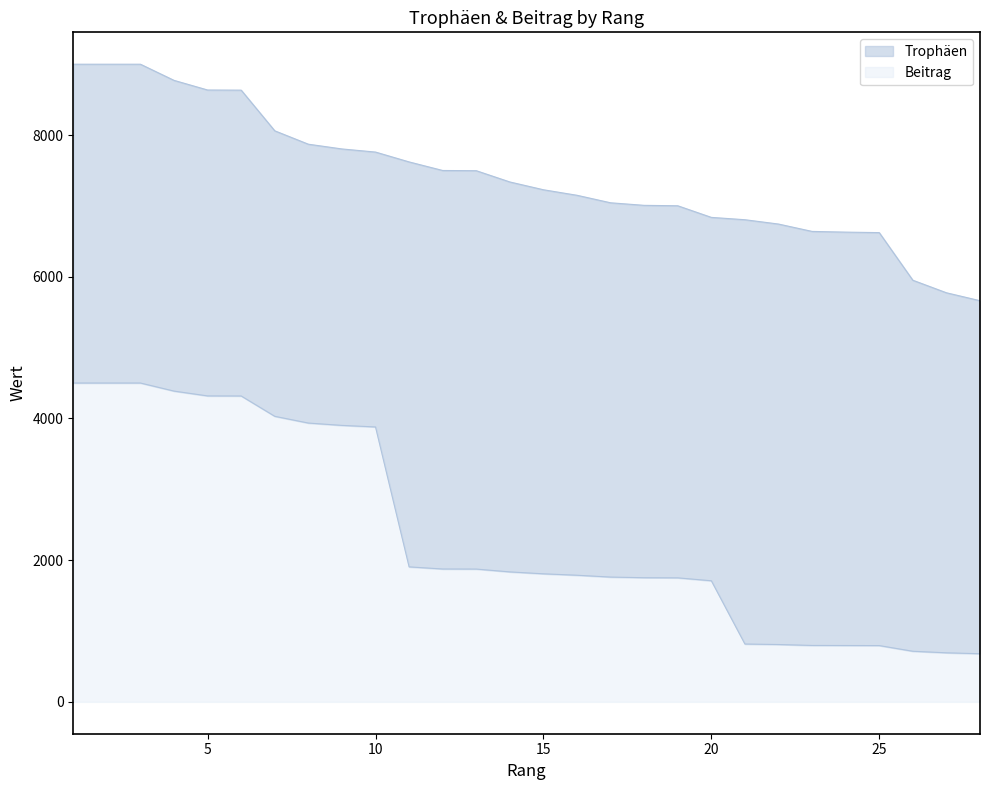

At which label does Trophäen first exceed 7338?

1